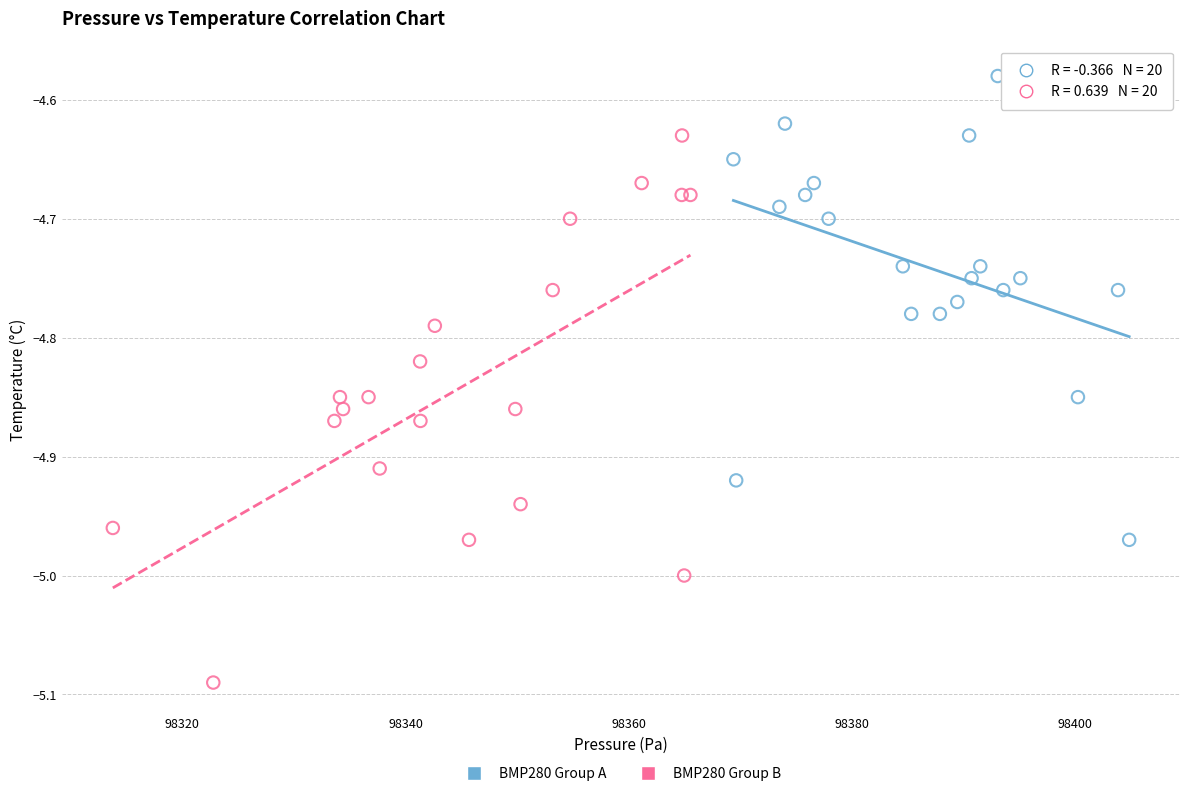

Which series reaches the maximum Y coordinate?

BMP280 Group A